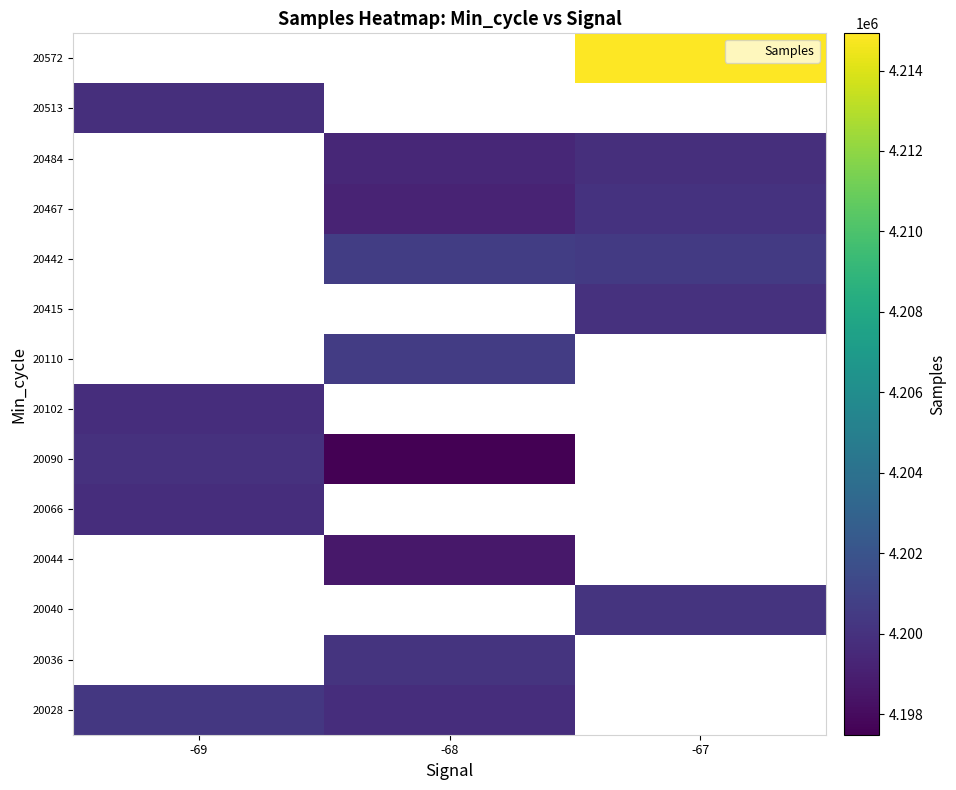

At which label does 20028 reach its peak?

-69